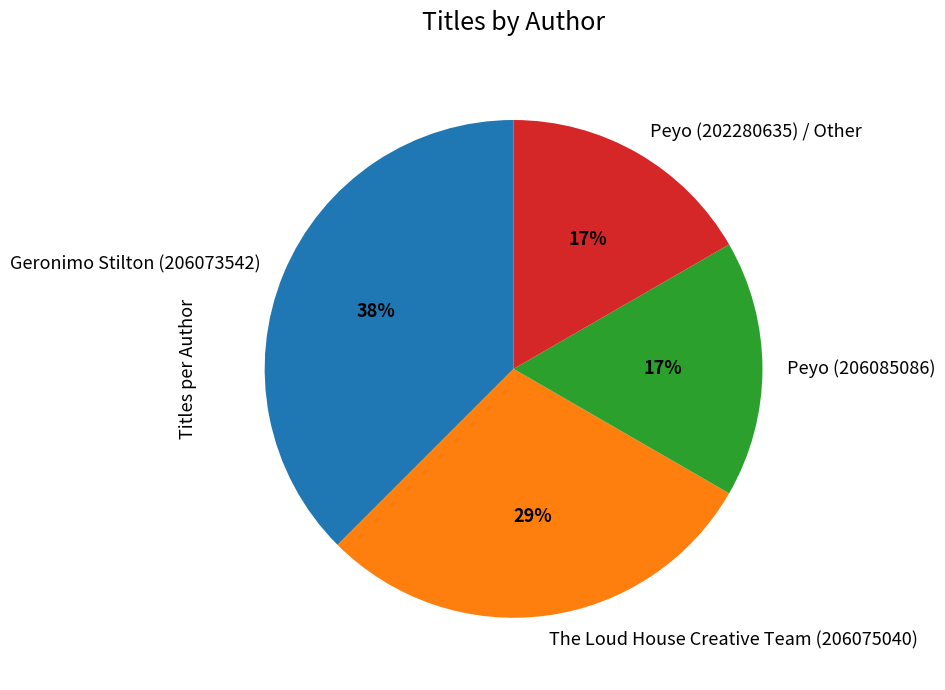

Count the number of slices in the pie.

4